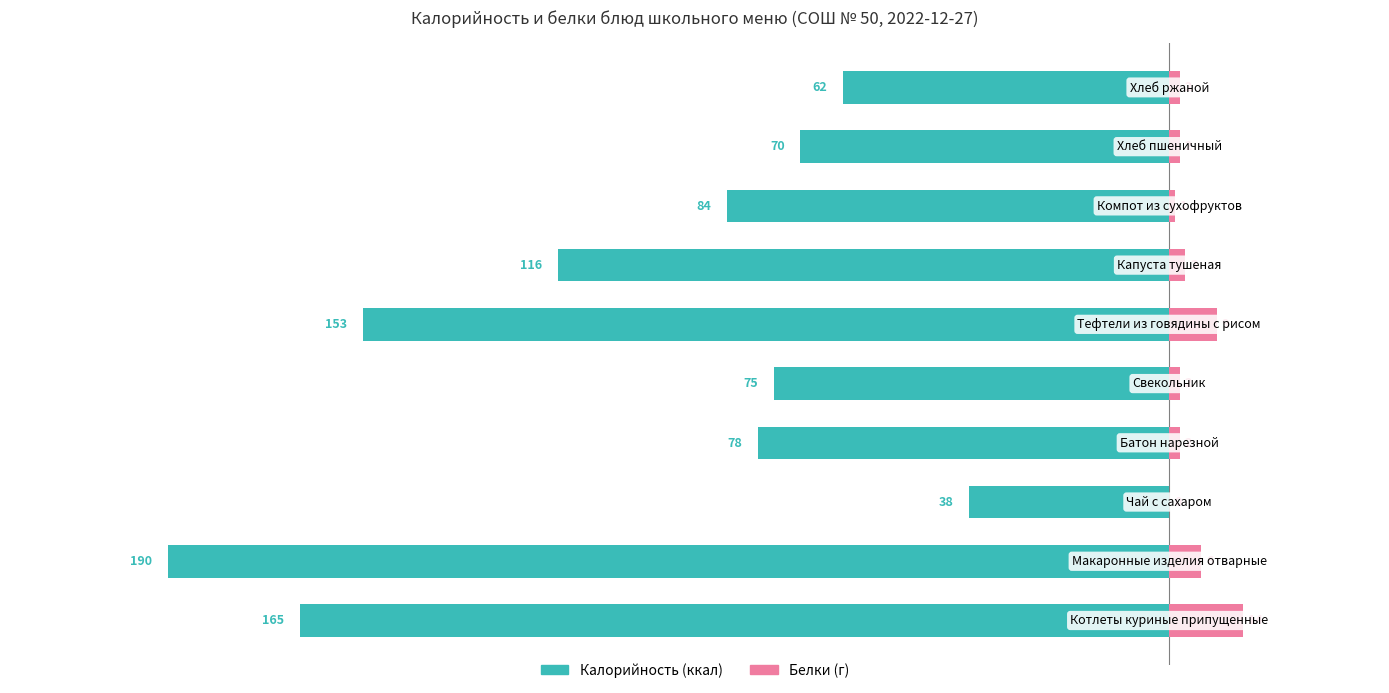

What is the sum of all Калорийность values?

-1031